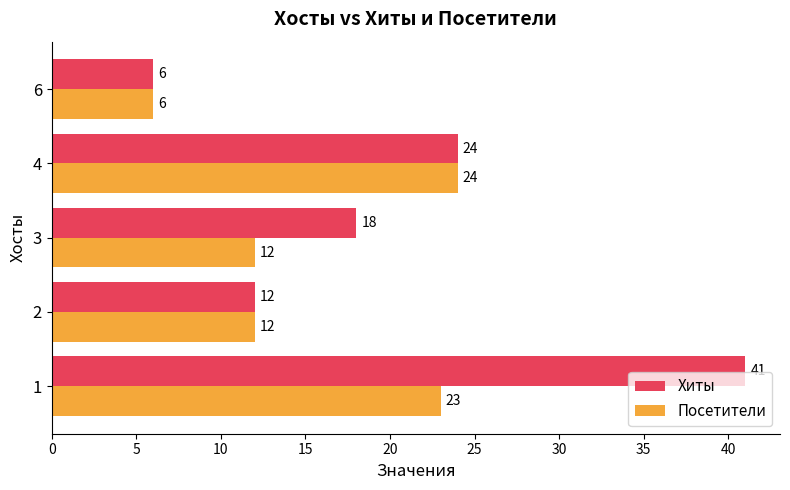

What is the average value of the Хиты series?

20